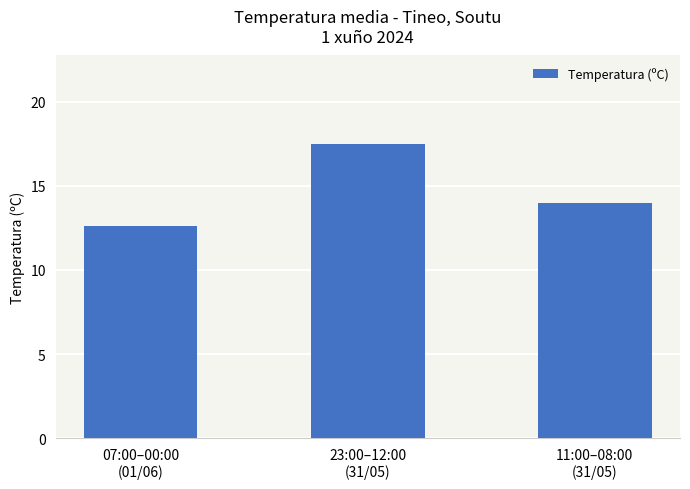

How many series are shown in this chart?

1